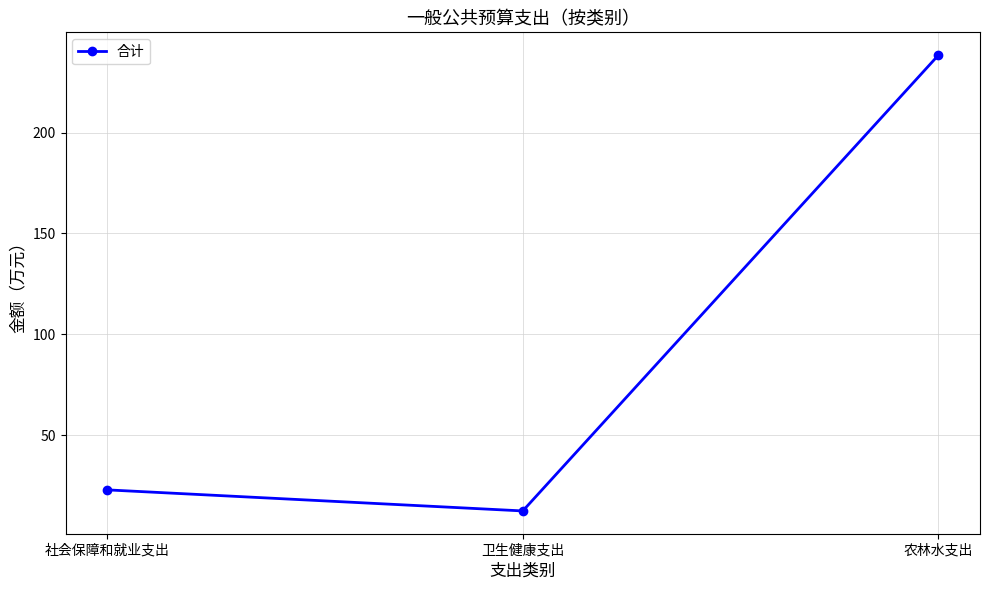

How many lines are shown in the chart?

1